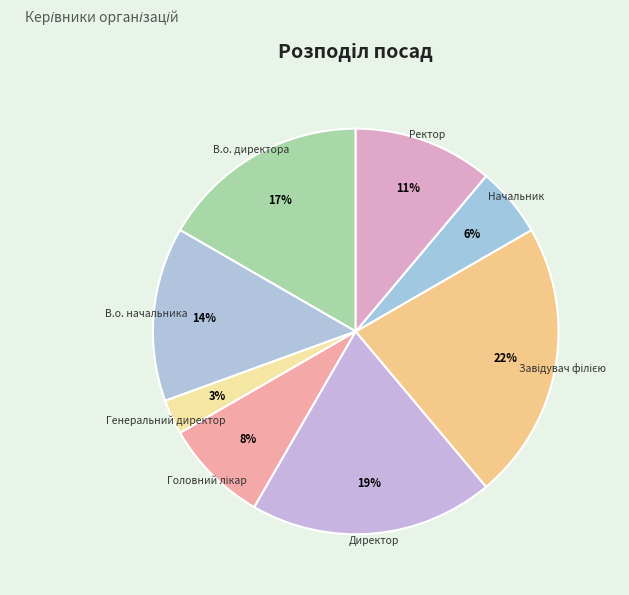

Is Ректор the majority of the pie?

No